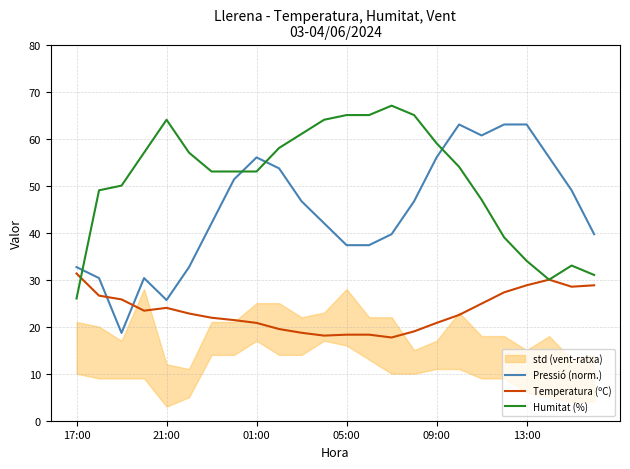

Which series has the largest total across all categories?

Humitat (%)